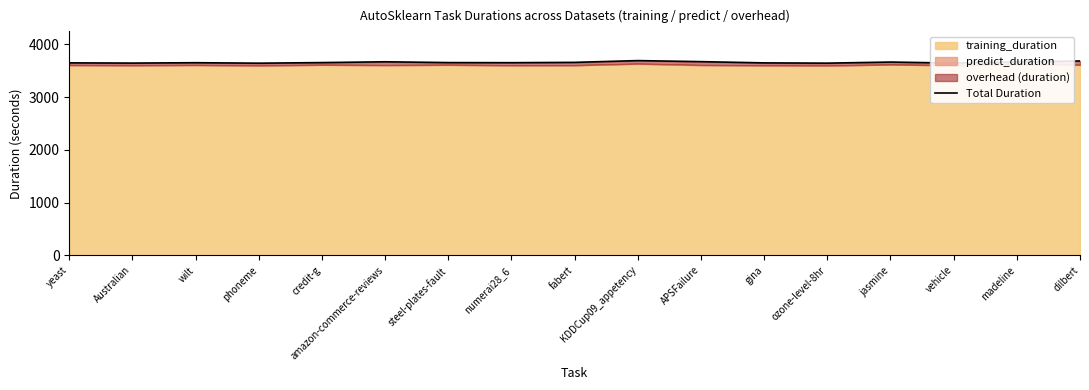

How many values are below 3653?

8